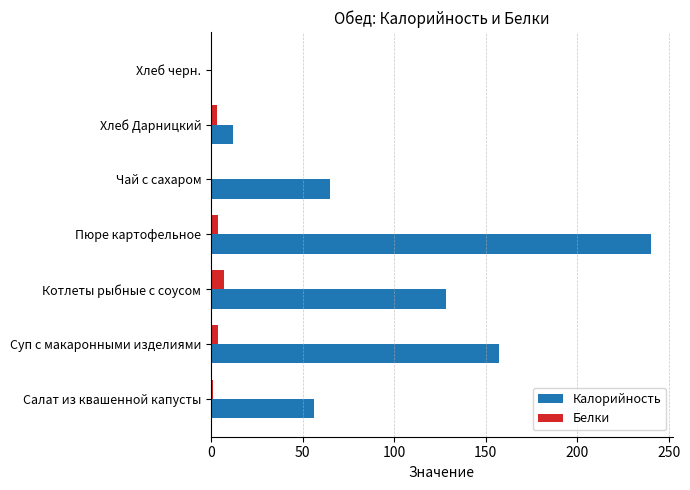

Which category has the highest value in the Калорийность series?

Пюре картофельное